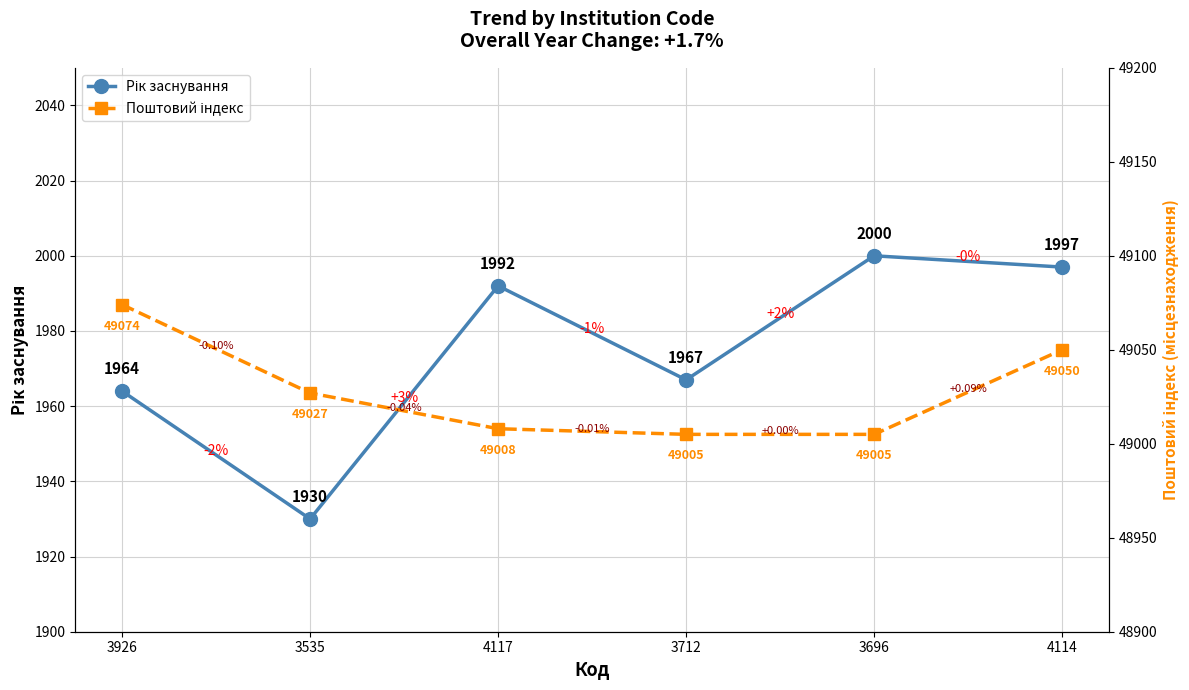

Rank the series by their average value, from lowest to highest.

Рік заснування, Поштовий індекс